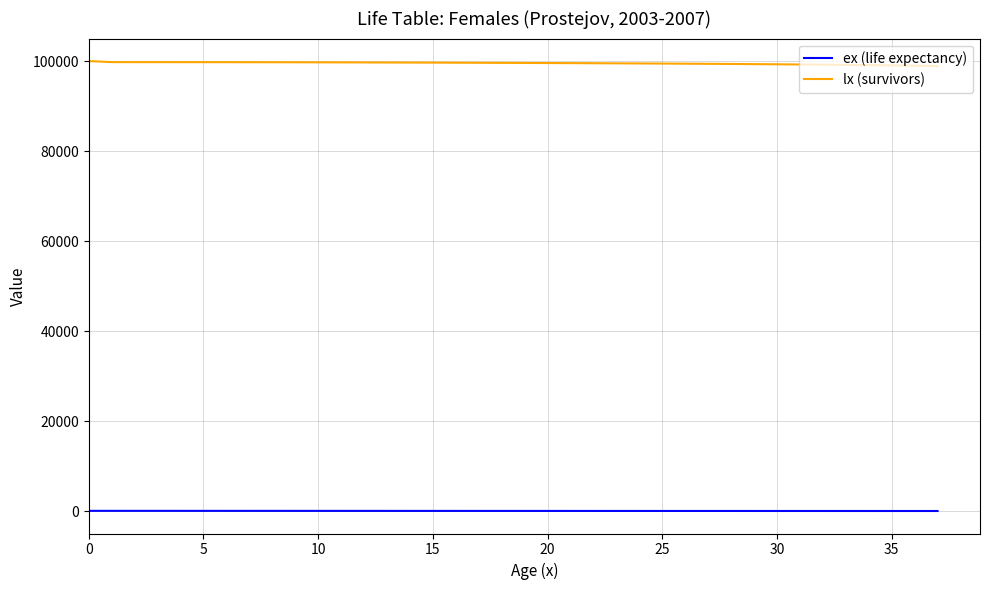

Rank the series by their average value, from lowest to highest.

ex (life expectancy), lx (survivors)